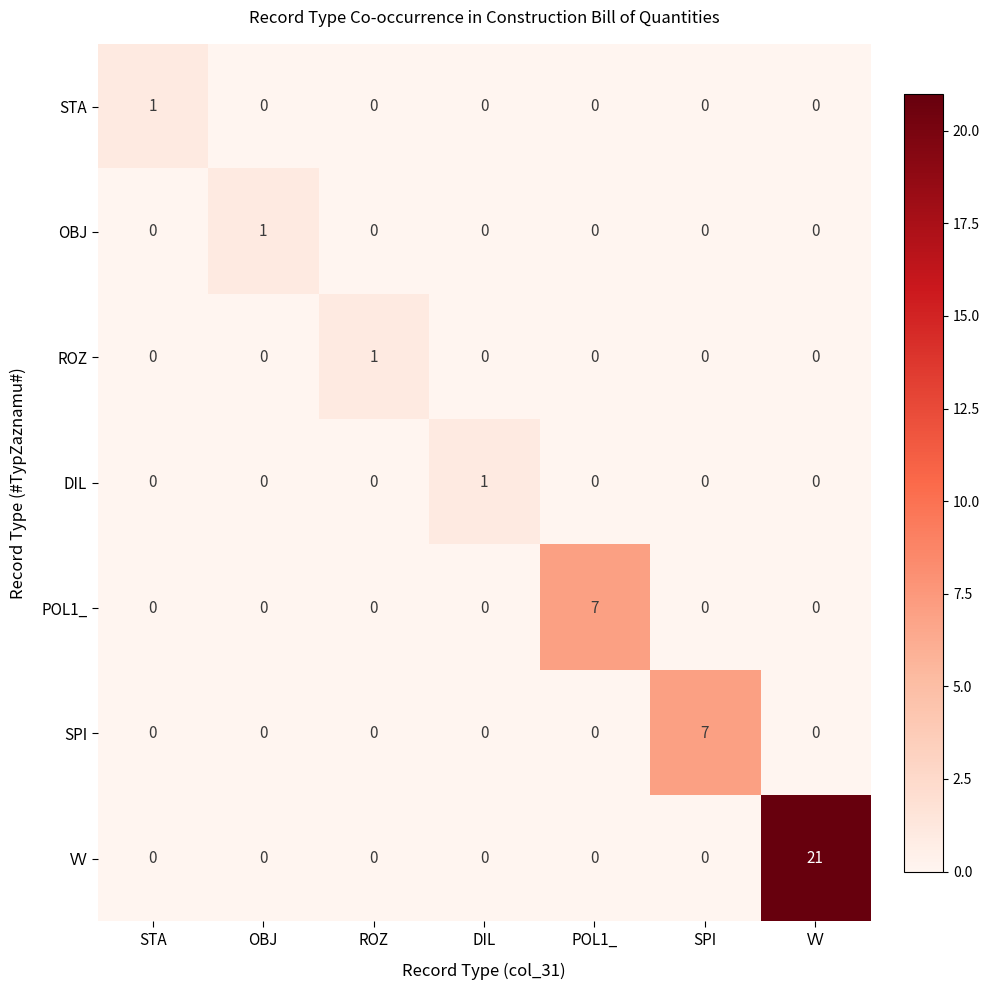

What is the greatest value displayed?

21